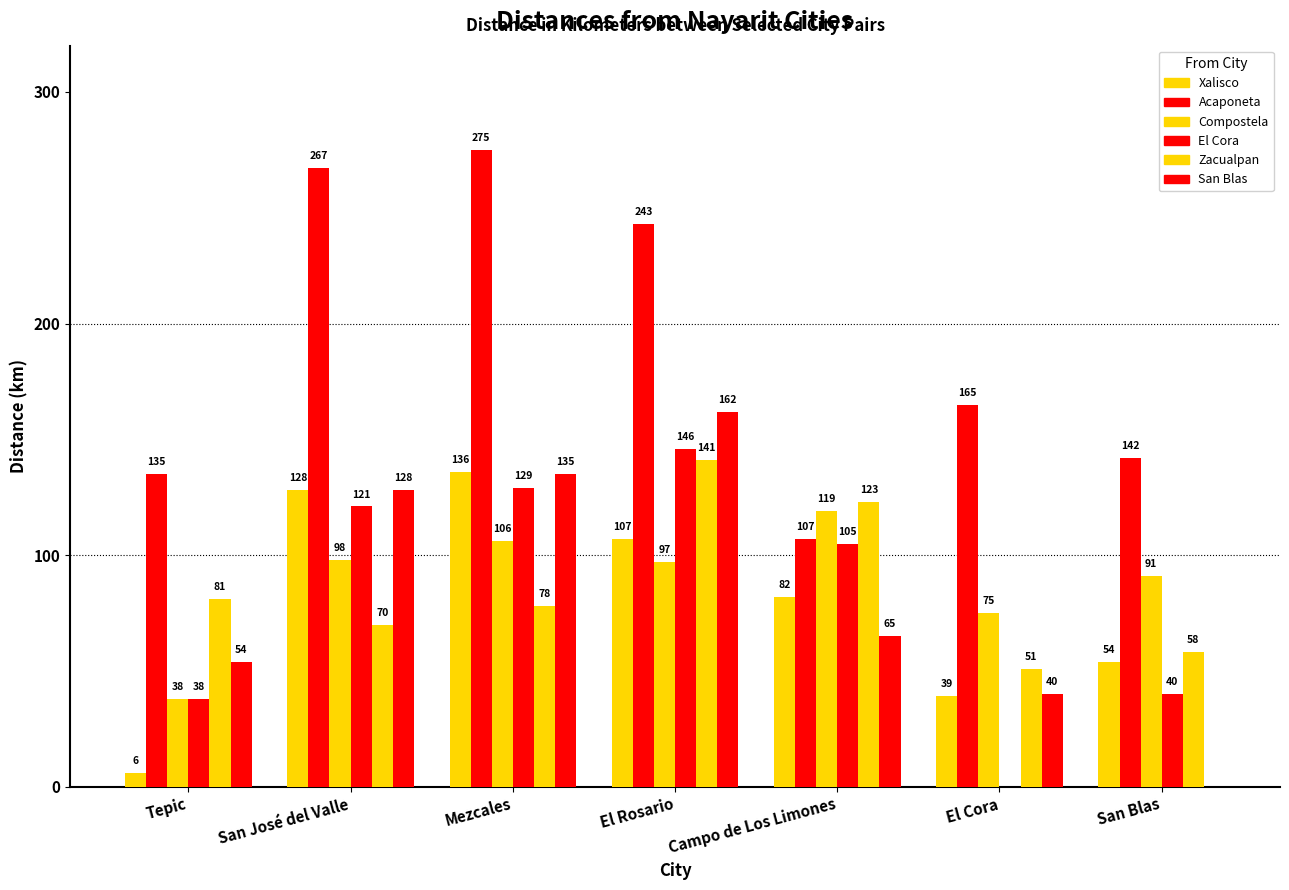

Does the chart contain stacked bars?

No